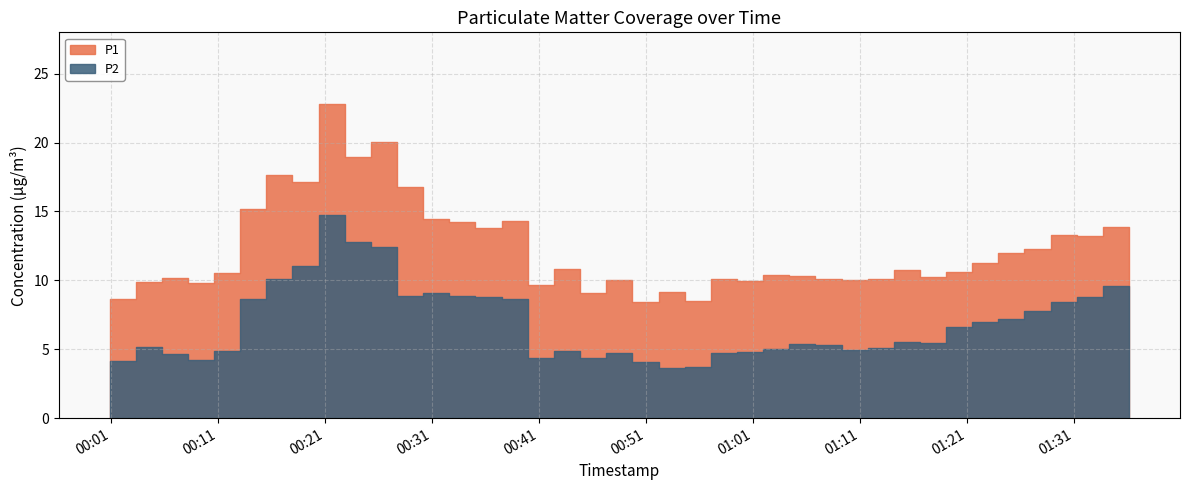

True or false: P1 has more than 2 points higher than both neighbors.

True